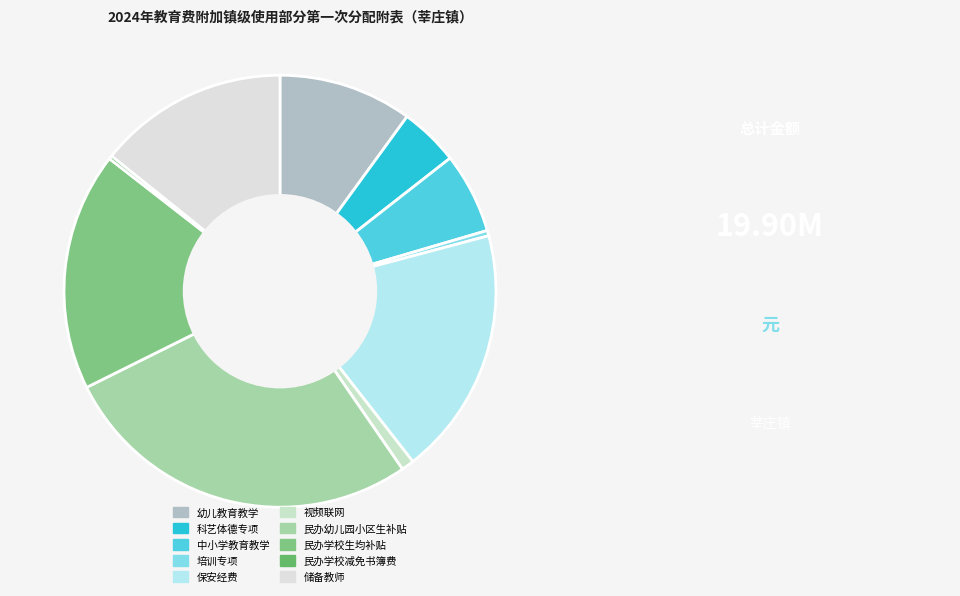

Does any single category account for the majority?

No